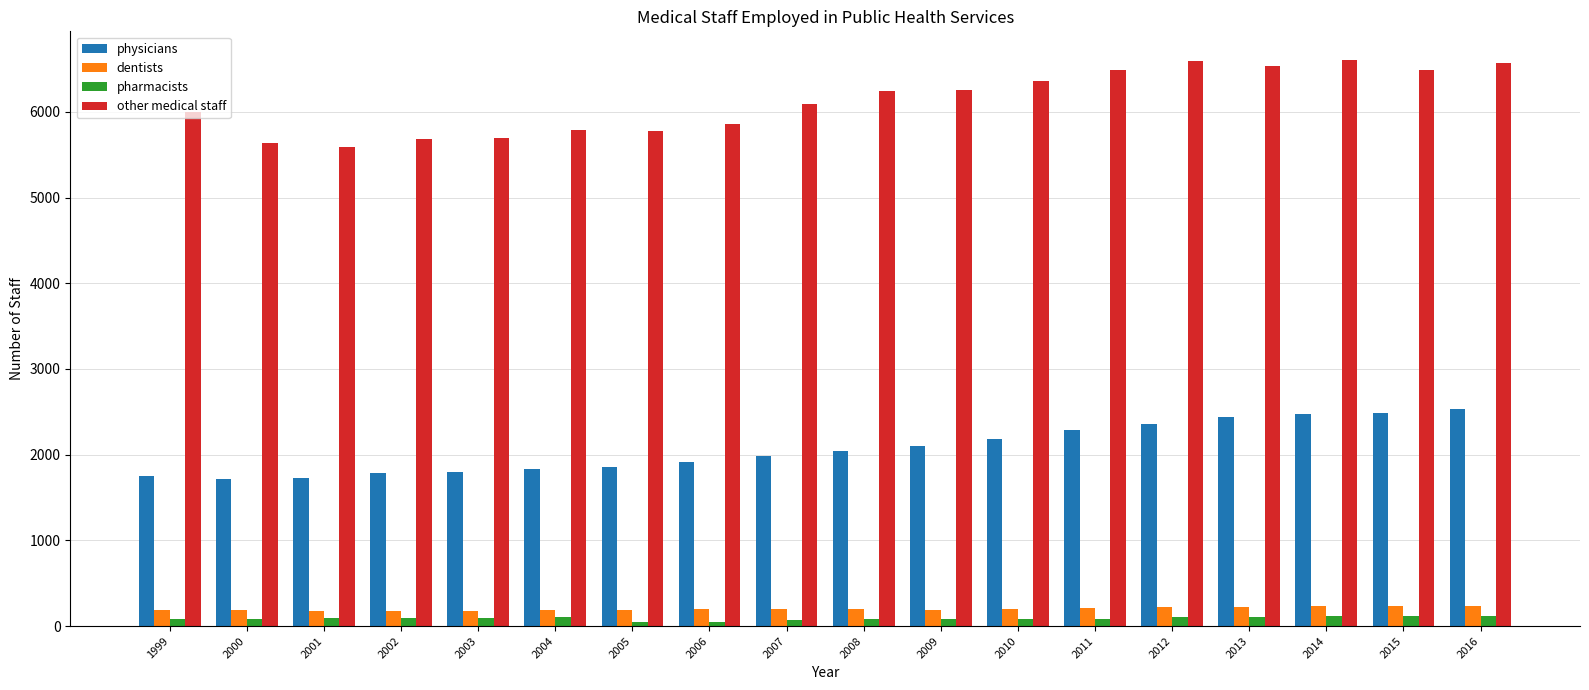

What is the difference between the highest and lowest values at 2011?

6403